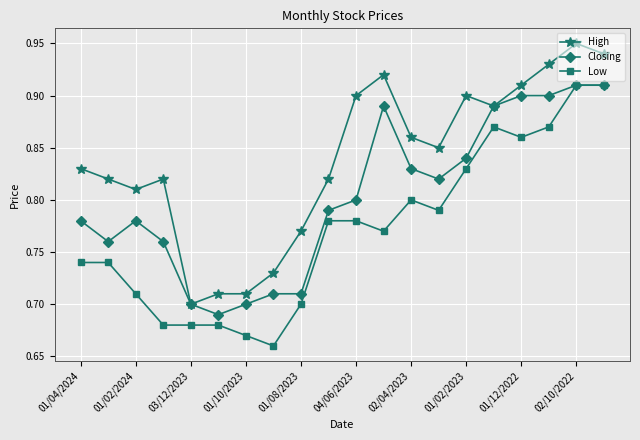

List the series in order of their overall mean, highest first.

High, Closing, Low